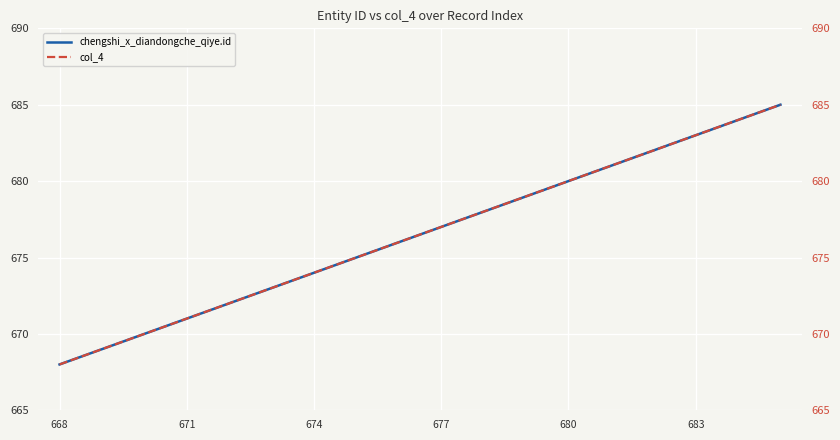

What is the minimum value for col_4?

668